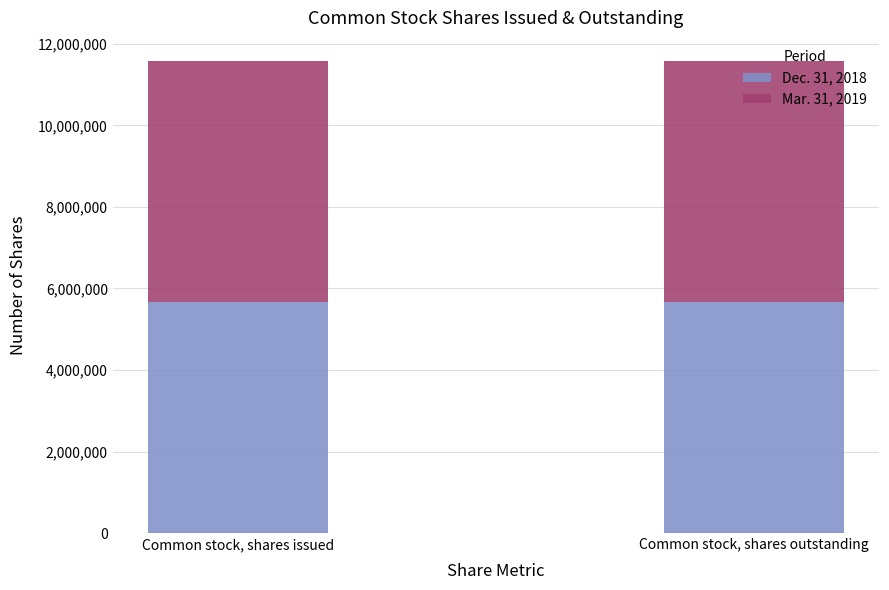

Does the chart contain stacked bars?

Yes